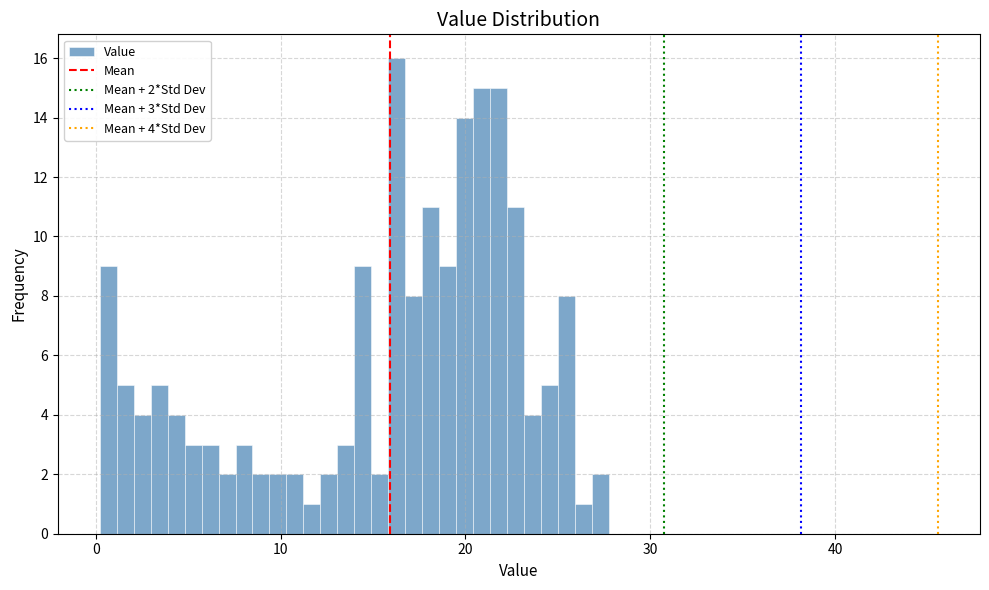

Around what value on the x-axis is the tallest bar? Give the approximate position of its centre, as read against the axis.

16